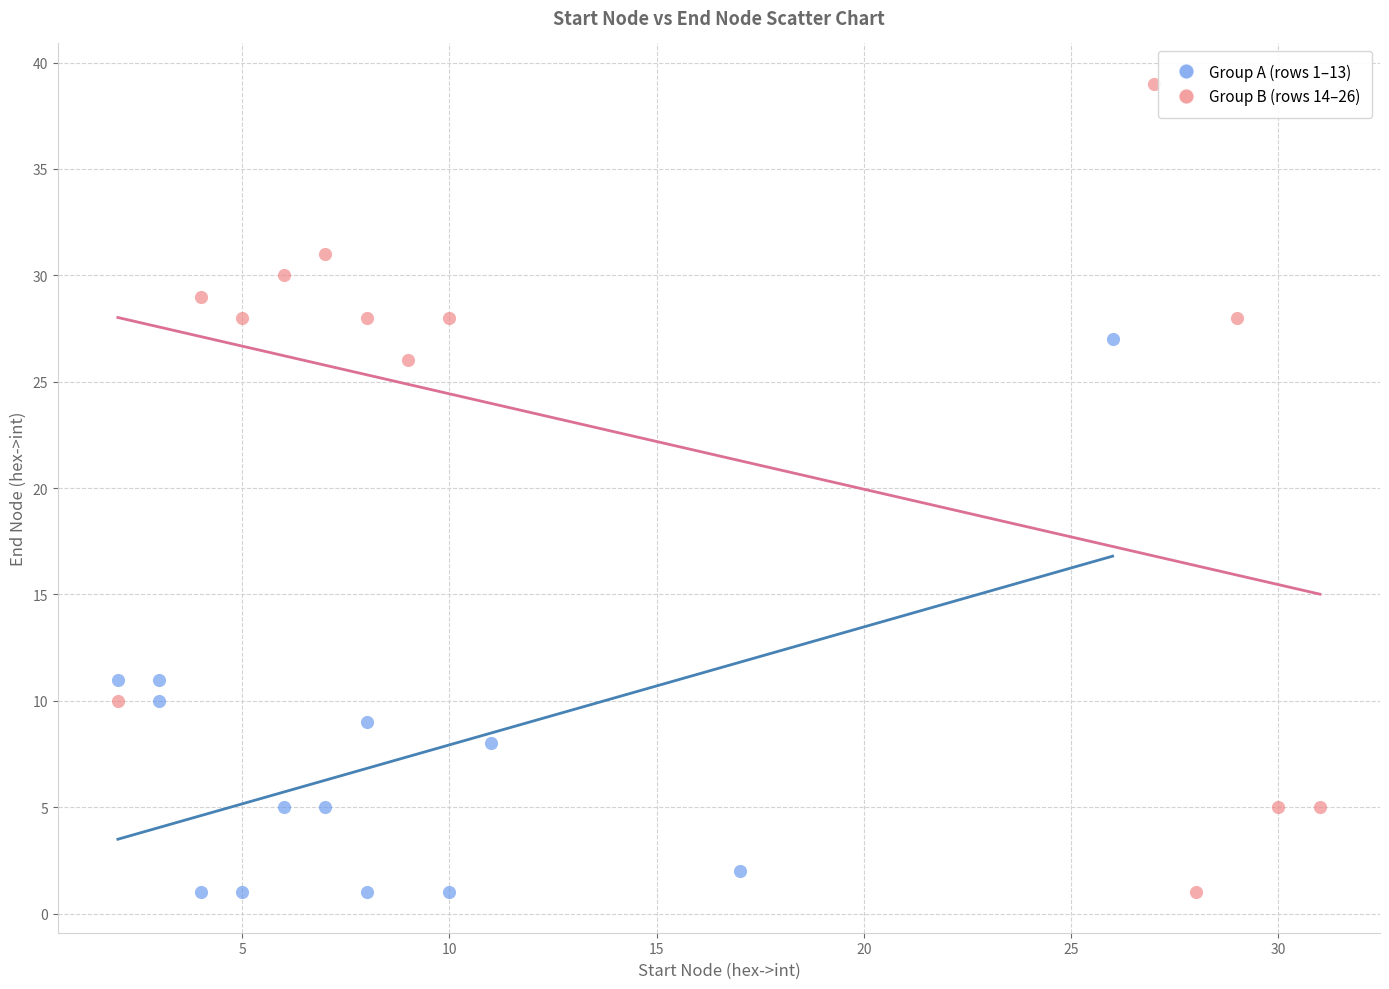

Which series has the largest Y range (max minus min)?

Group B (rows 14–26)